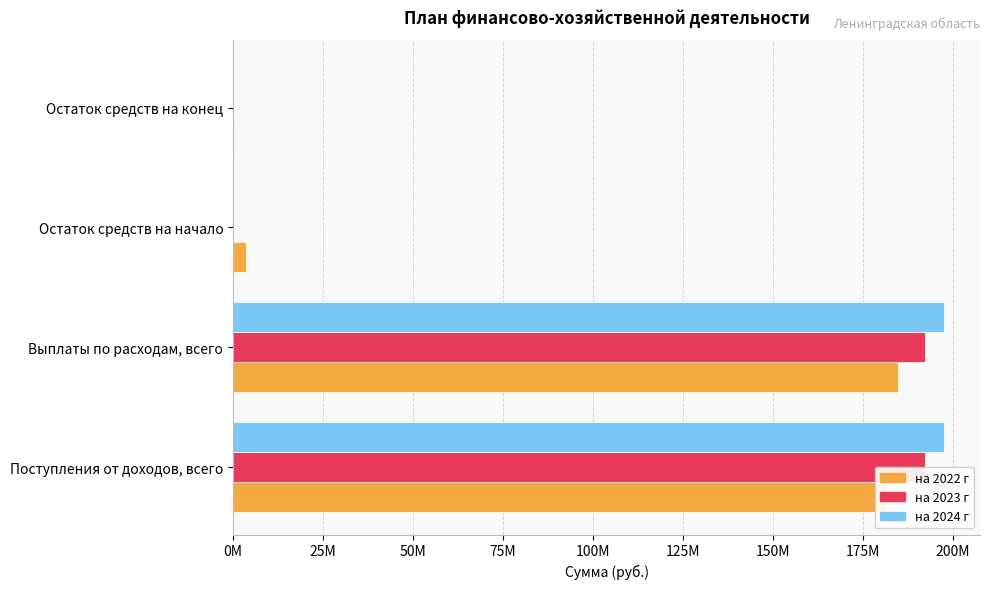

What are all the series names shown in the legend?

на 2022 г, на 2023 г, на 2024 г